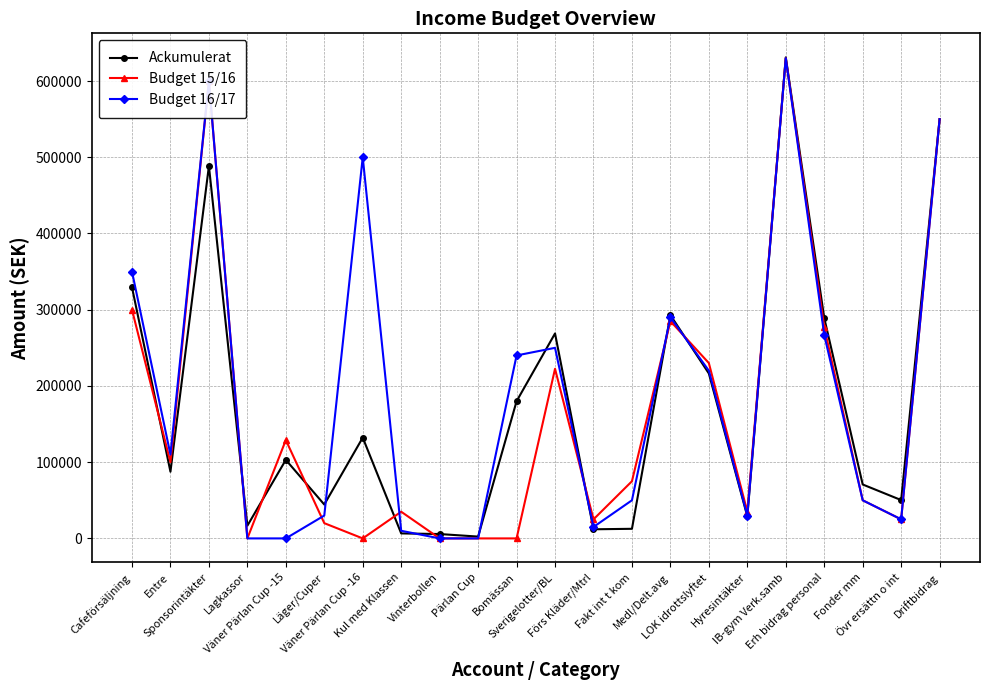

True or false: Budget 15/16 and Budget 16/17 cross at least once.

True